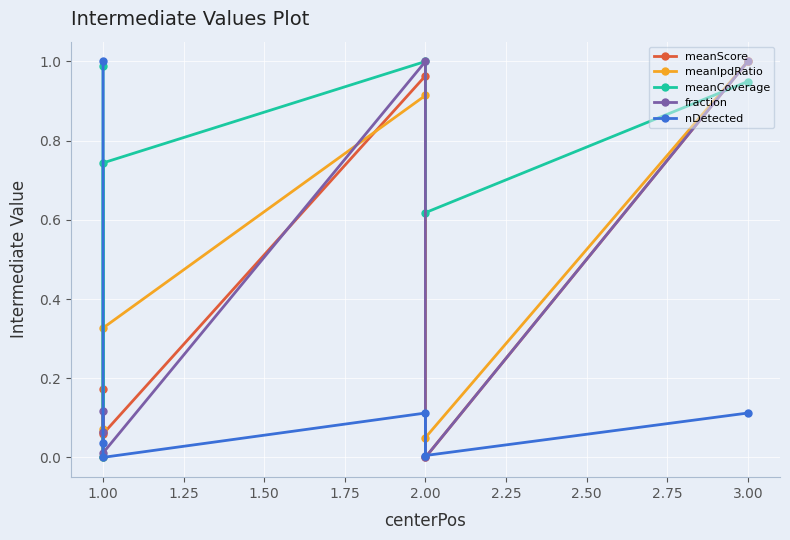

True or false: fraction has more than 2 points higher than both neighbors.

False